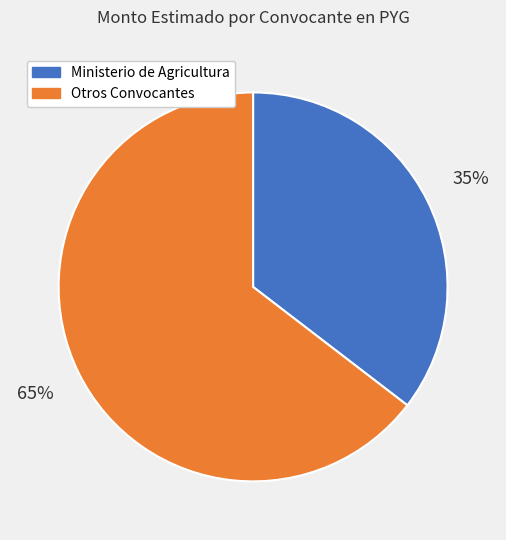

Is it true that Otros Convocantes is 73% of the pie?

False